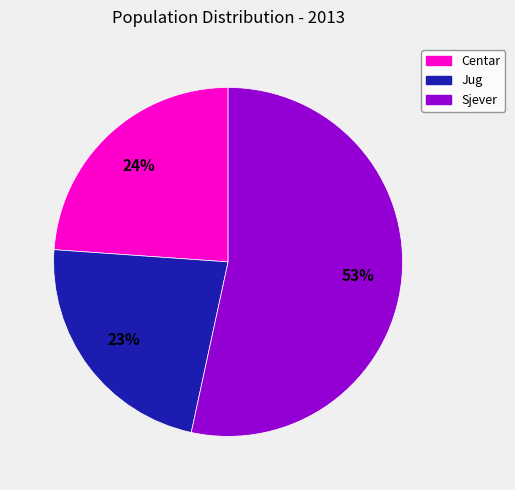

To the nearest percent, what percentage of the pie is Jug?

23%